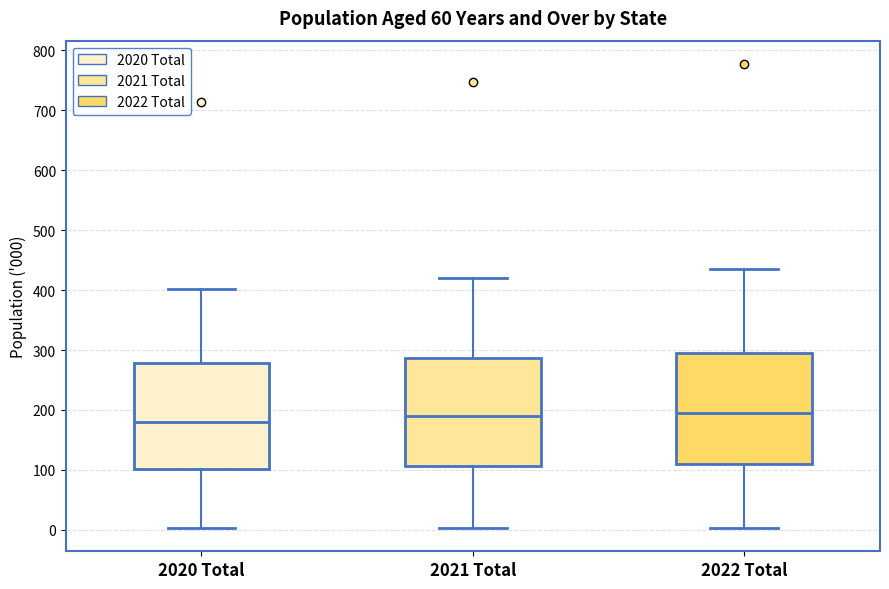

Reading left to right, transcribe this box plot: for each box, give where its median line is, the range the box spans, and where its two whiskers end, as read against the y-axis. The values are not printed on the chart, so give them approximately, as read against the axis.

2020 Total: median 180, box 100 to 280, whiskers 0 to 400
2021 Total: median 190, box 110 to 290, whiskers 0 to 420
2022 Total: median 200, box 110 to 290, whiskers 0 to 430